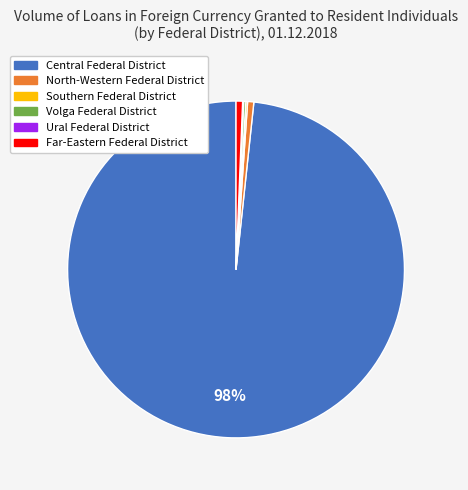

What is the largest slice in the pie chart?

Central Federal District